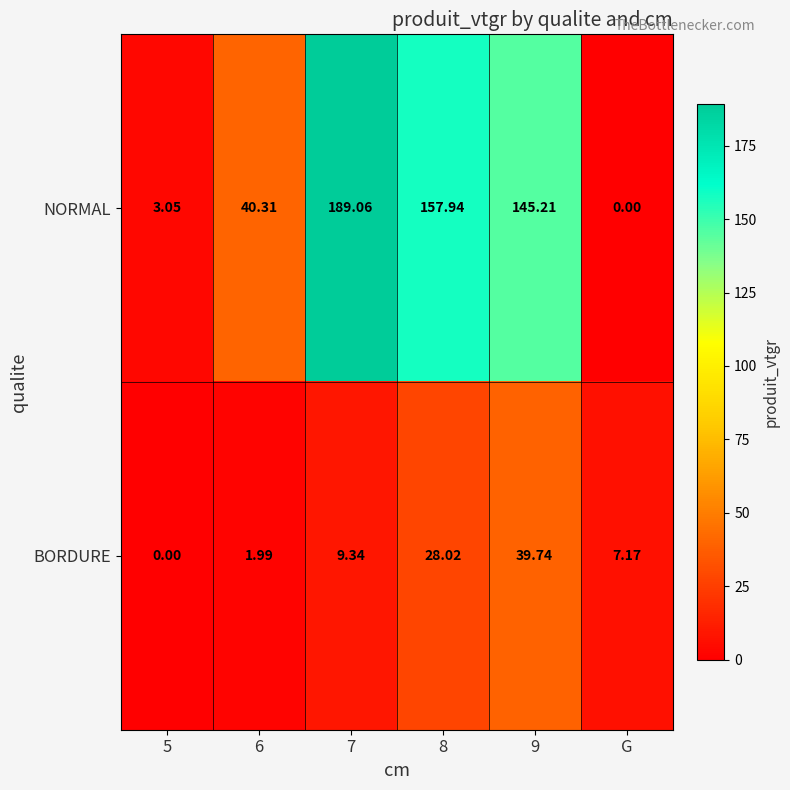

Rank the series at 6 from highest to lowest value.

NORMAL, BORDURE